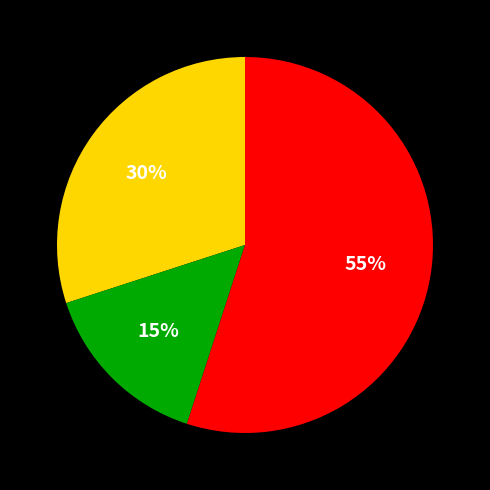

To the nearest percent, what is the difference between the largest and smallest slice percentages?

40%